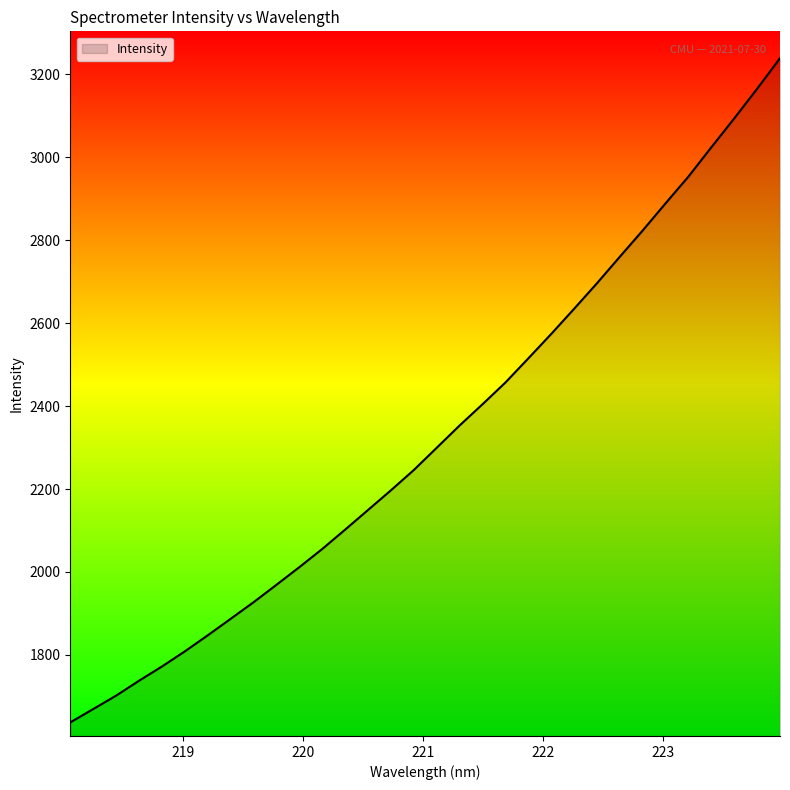

What is the difference between the maximum and minimum values?

1601.8